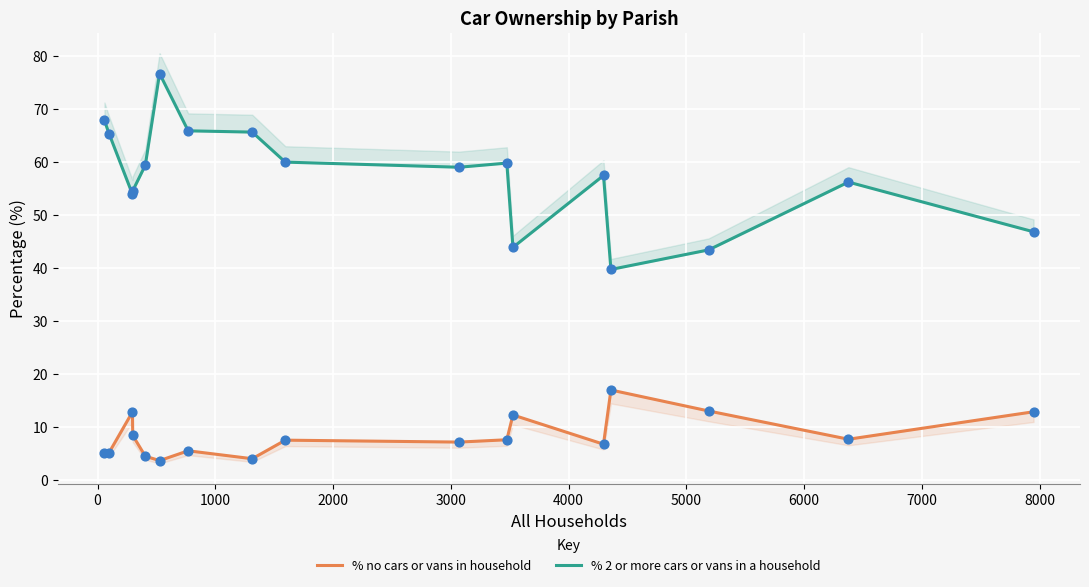

Is the value of % no cars or vans in household at 14 greater than the value of % 2 or more cars or vans in a household at 1000?

No